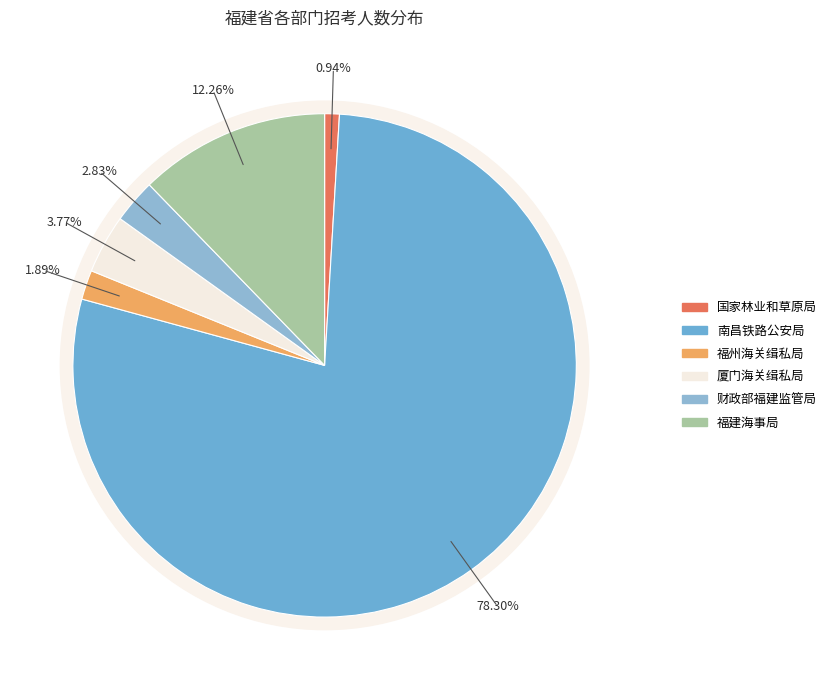

Is there a majority slice in this chart?

Yes